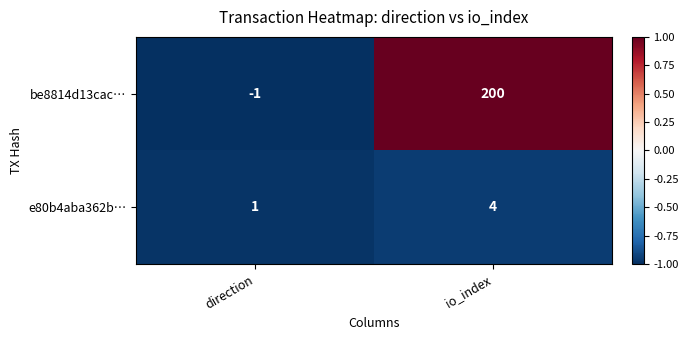

The value of be8814d13cac… at direction is -1. True or false?

True